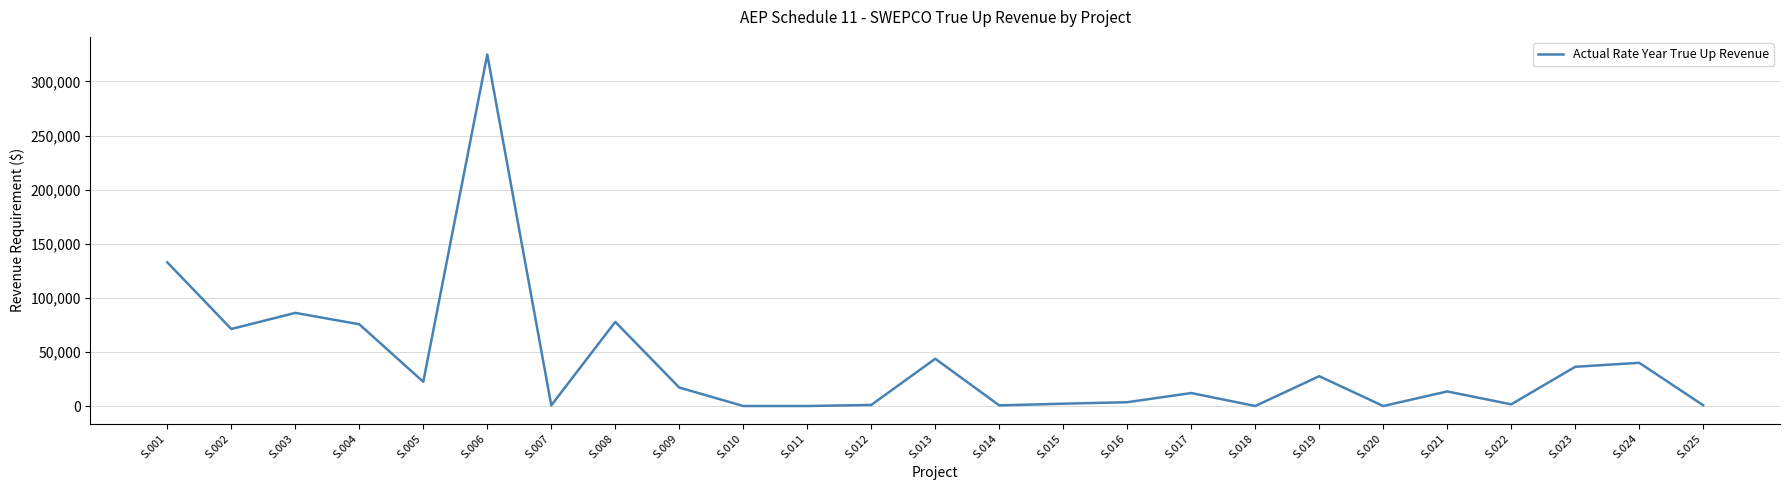

The chart shows a value of 2134.4 at S.015. True or false?

True